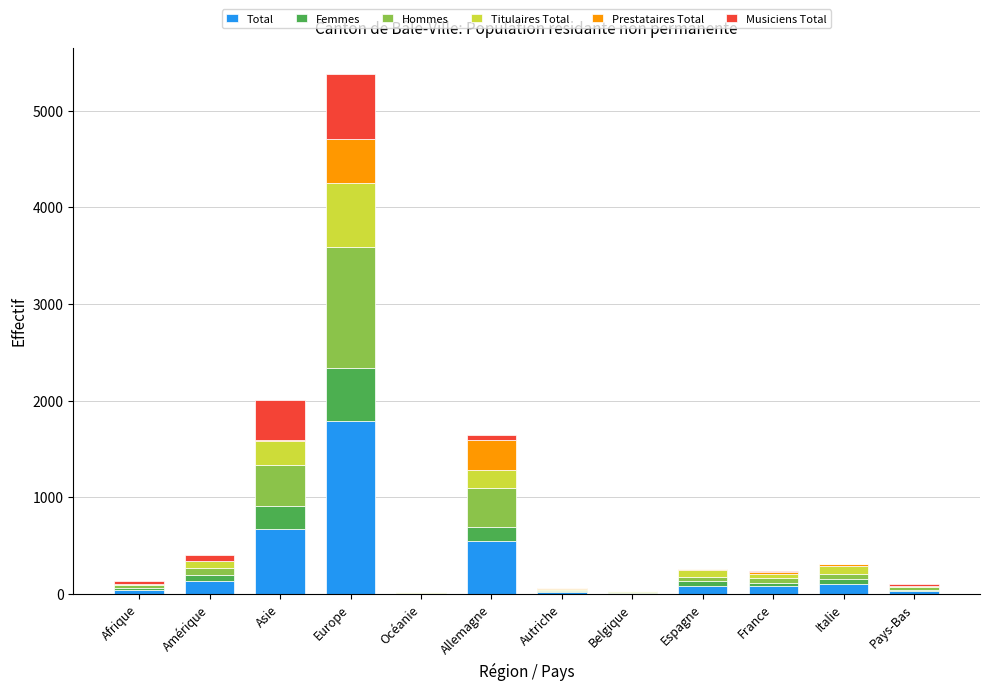

The Total series shows 133 at Amérique. True or false?

True